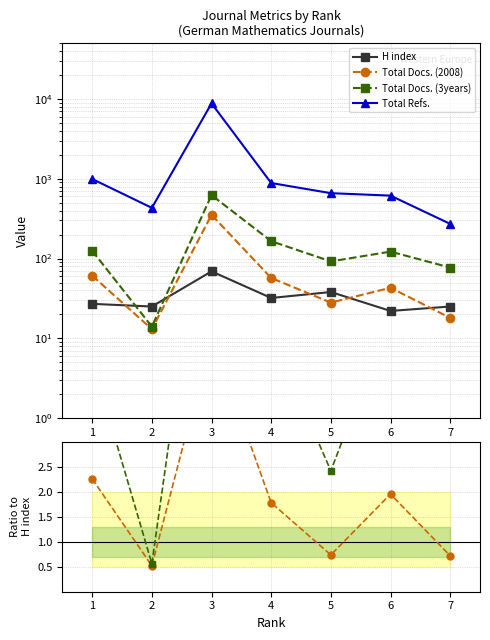

What are all the series names shown in the legend?

H index, Total Docs. (2008), Total Docs. (3years), Total Refs.